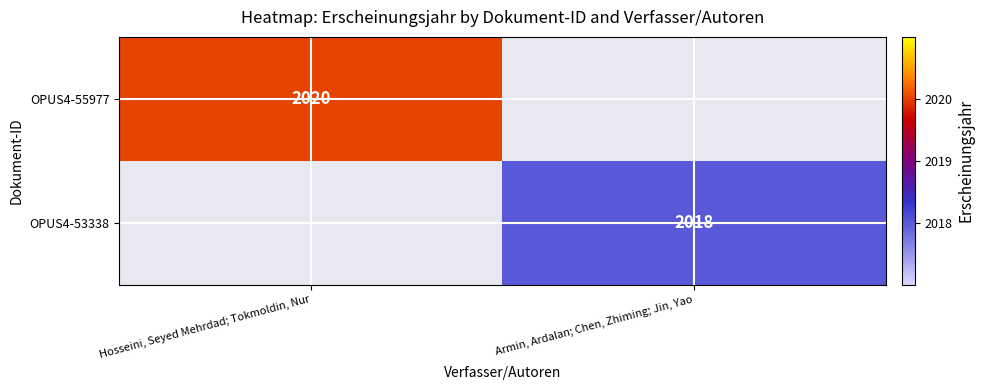

Is the value of OPUS4-55977 at Hosseini, Seyed Mehrdad; Tokmoldin, Nur greater than the value of OPUS4-53338 at Armin, Ardalan; Chen, Zhiming; Jin, Yao?

Yes